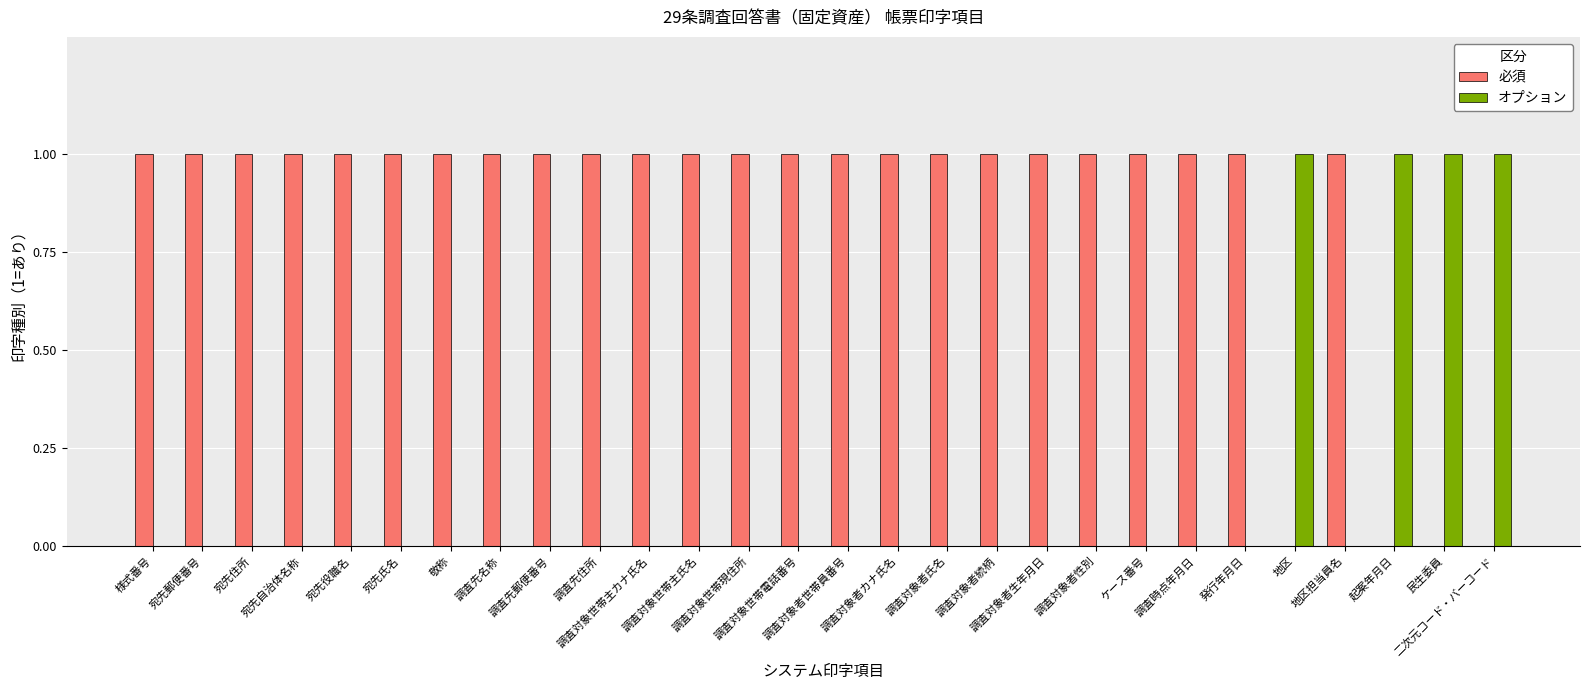

Reading right to left, extract all data points from this chart.

必須: 0	0	0	1	0	1	1	1	1	1	1	1	1	1	1	1	1	1	1	1	1	1	1	1	1	1	1	1
オプション: 1	1	1	0	1	0	0	0	0	0	0	0	0	0	0	0	0	0	0	0	0	0	0	0	0	0	0	0